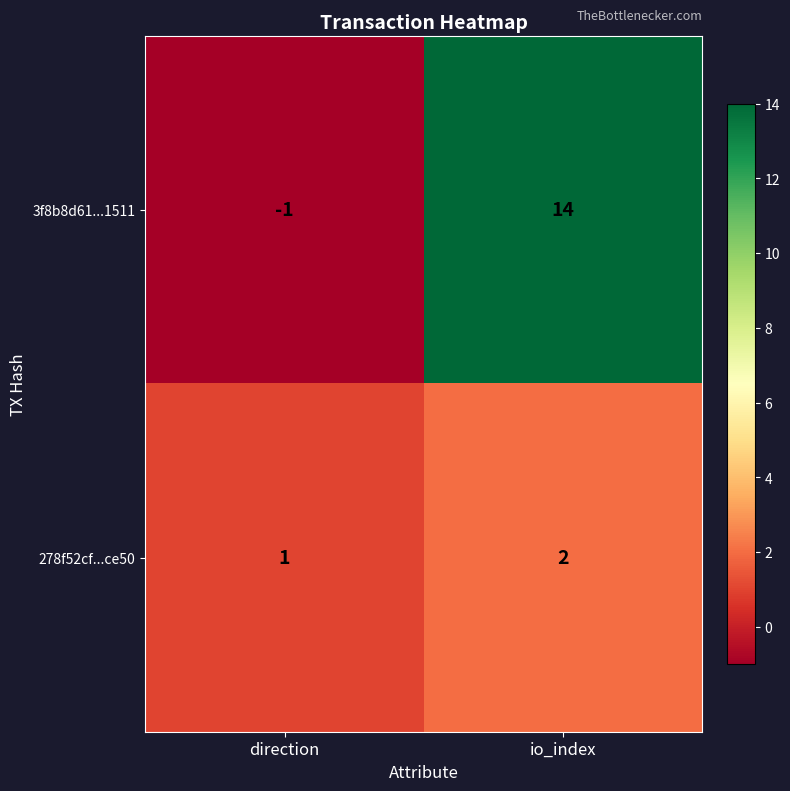

At which category does the chart reach its minimum across all series?

direction